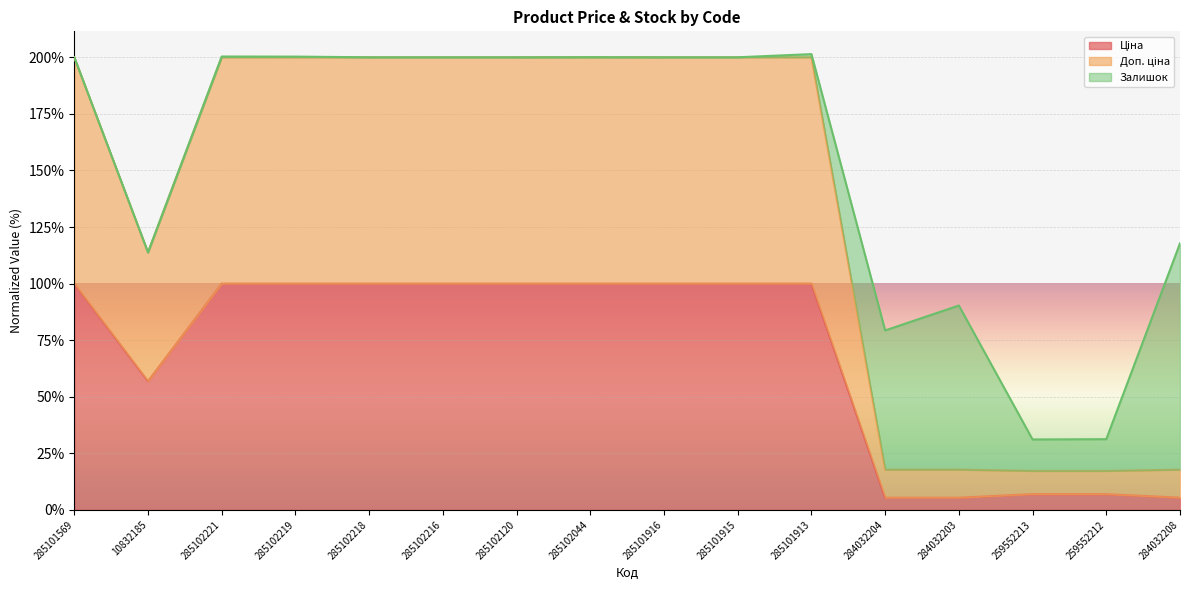

How many lines are shown in the chart?

3